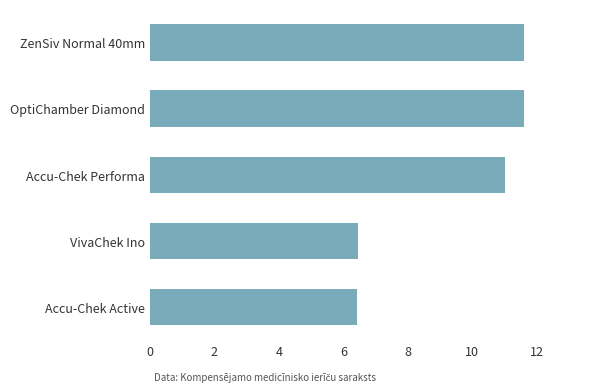

At which label is the value closest to 9?

Accu-Chek Performa